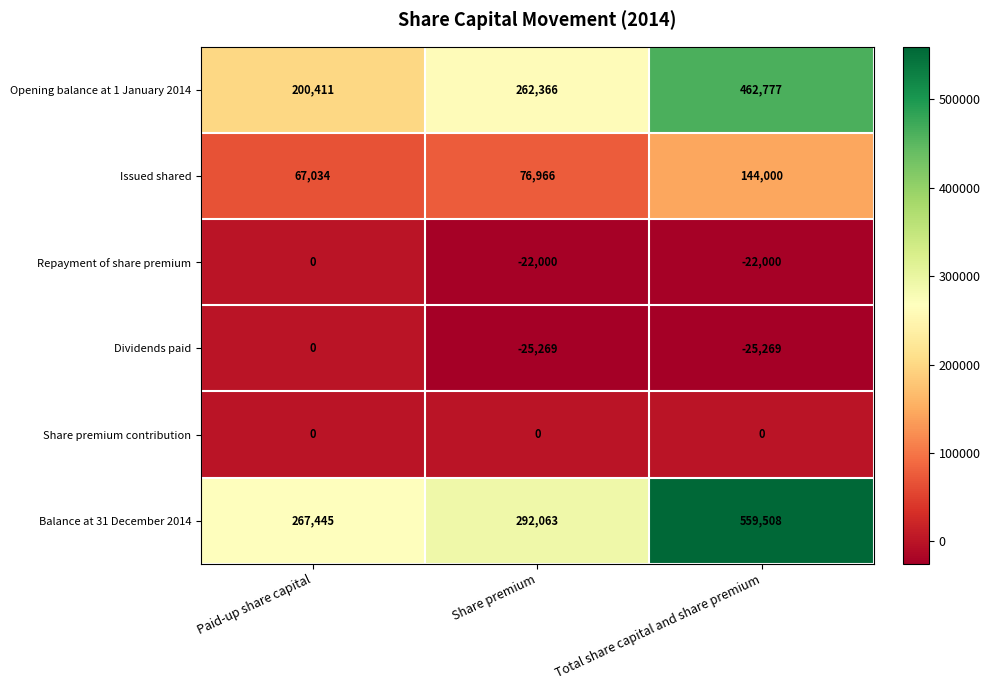

Which series has the widest spread of values?

Balance at 31 December 2014